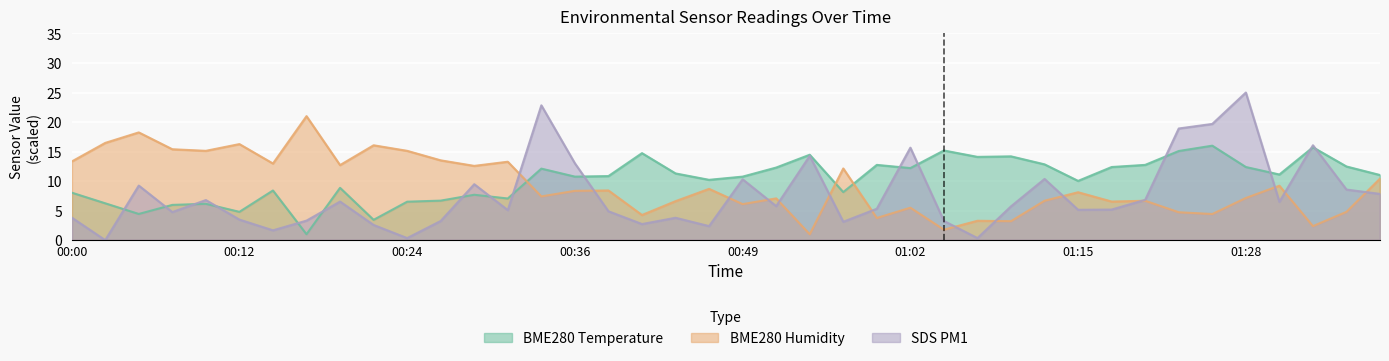

The SDS_P1 series shows 8.4 at 00:07. True or false?

False